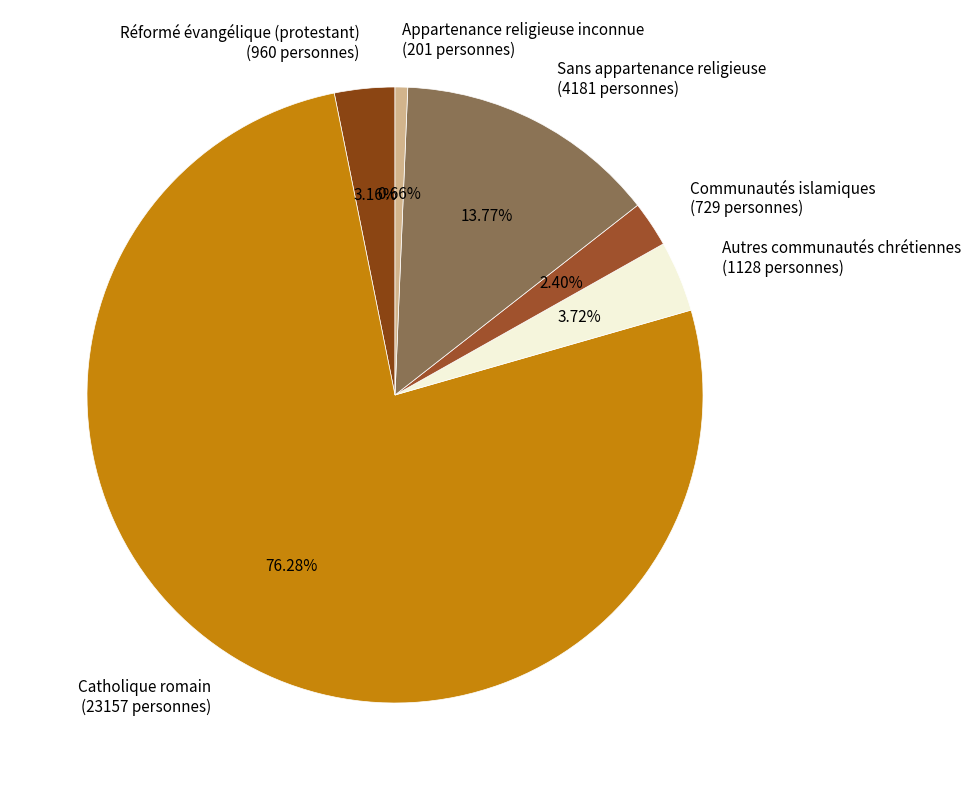

What is the largest slice in the pie chart?

Catholique romain